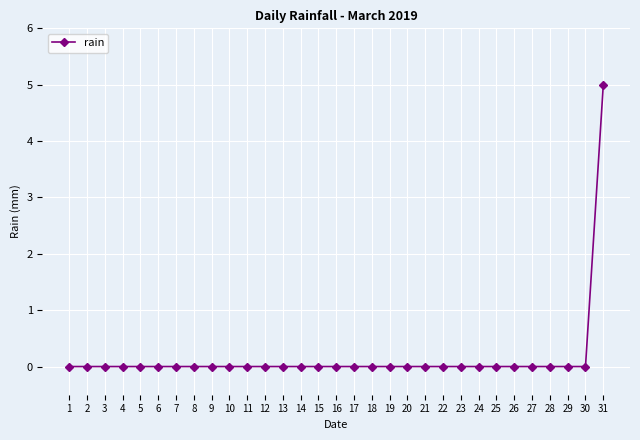

True or false: the data shows 0 at 29.

True